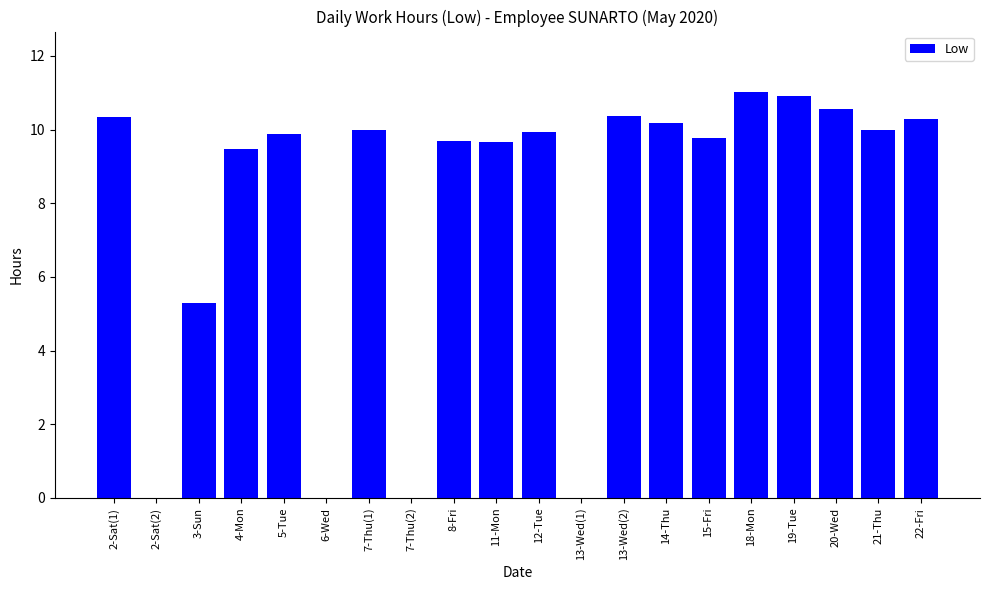

What is the ratio of the value at 18-Mon to the value at 4-Mon?

1.2